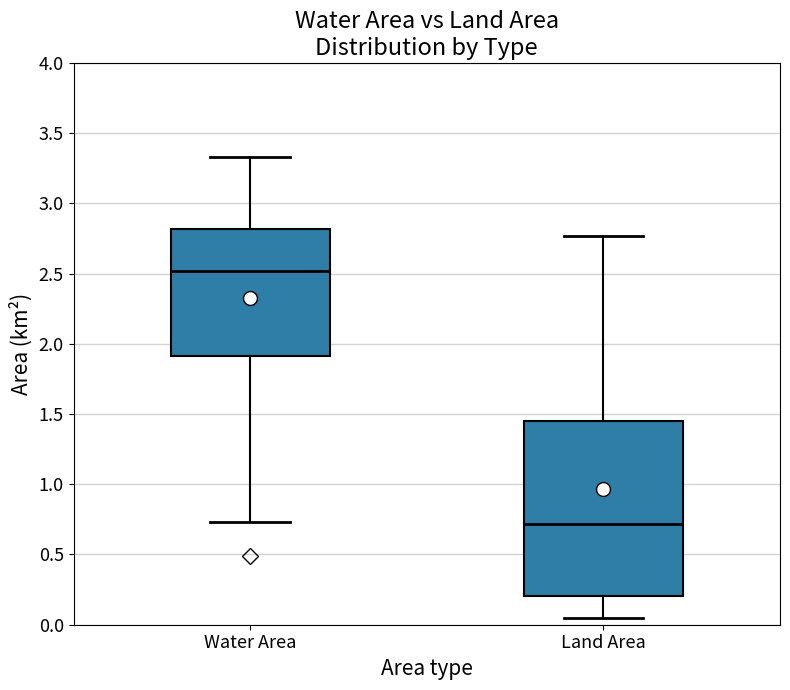

Comparing the boxes themselves (not the whiskers), which one is the tallest?

Land Area